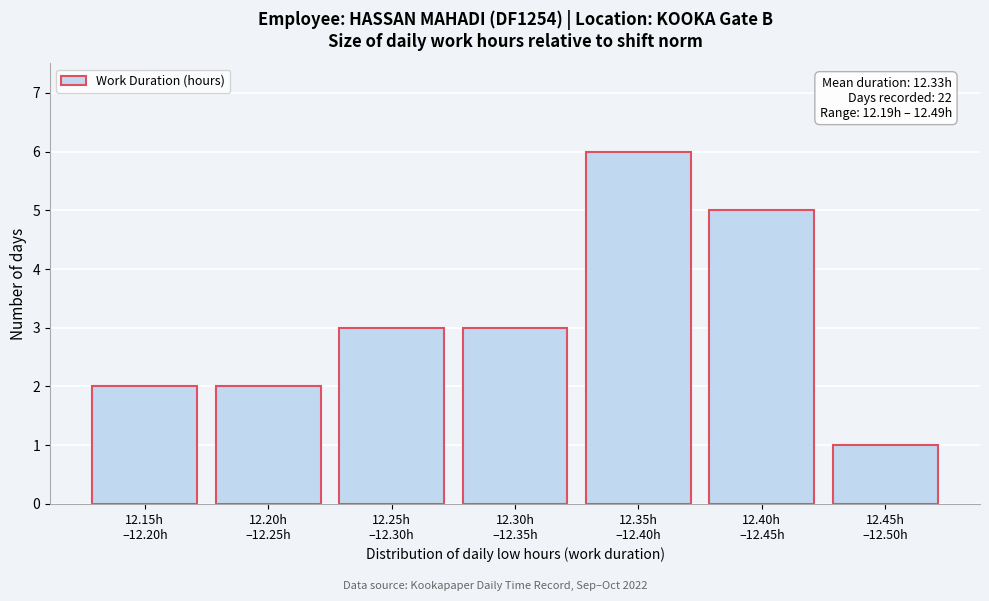

Reading left to right, transcribe all the data shown in this chart.

2	2	3	3	6	5	1